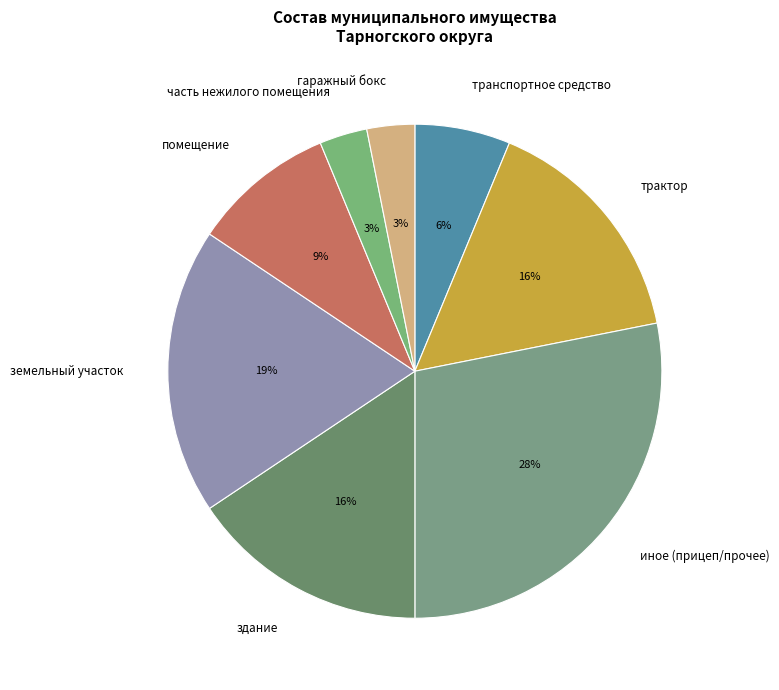

What percentage is the гаражный бокс slice, to the nearest percent?

3%